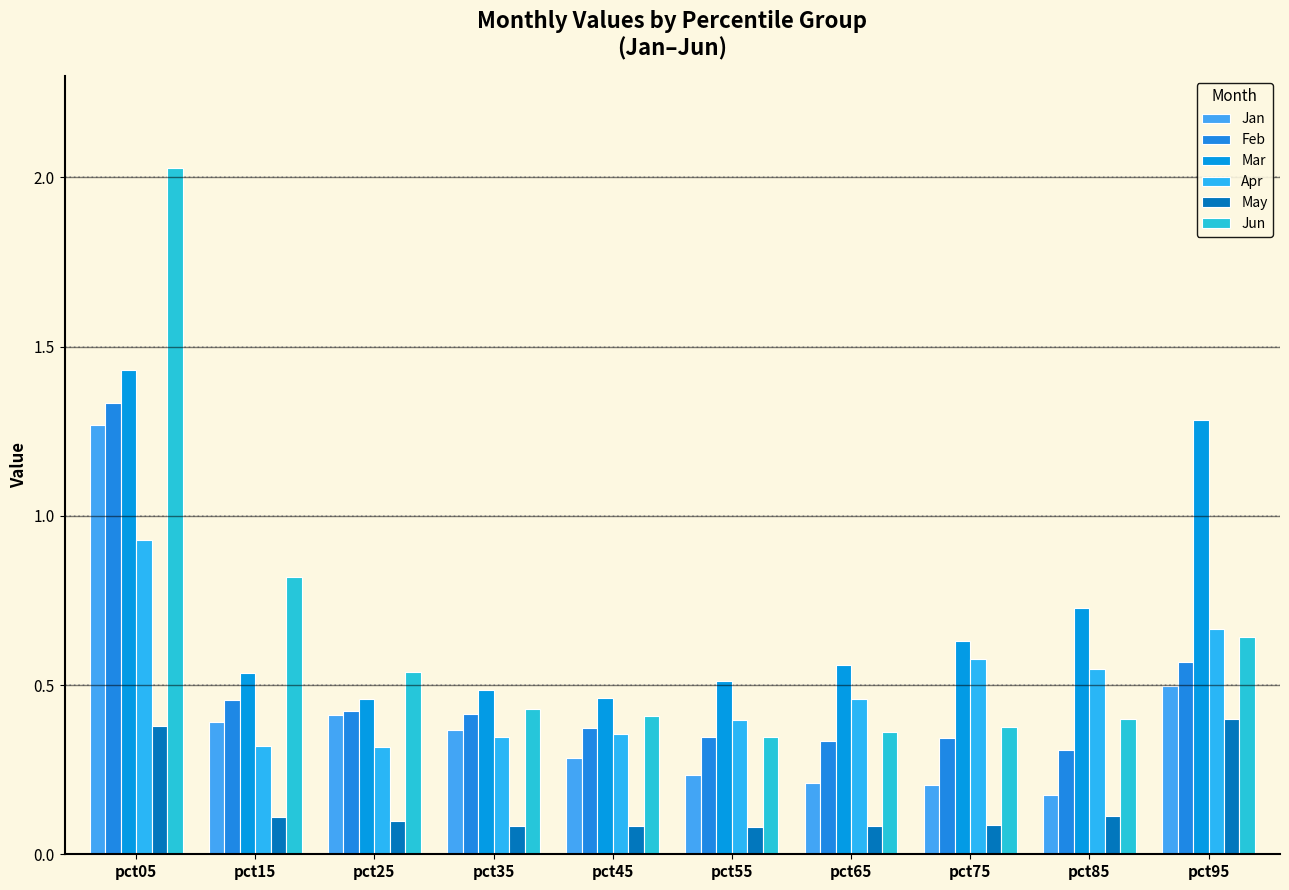

How many data points does each series have?

10